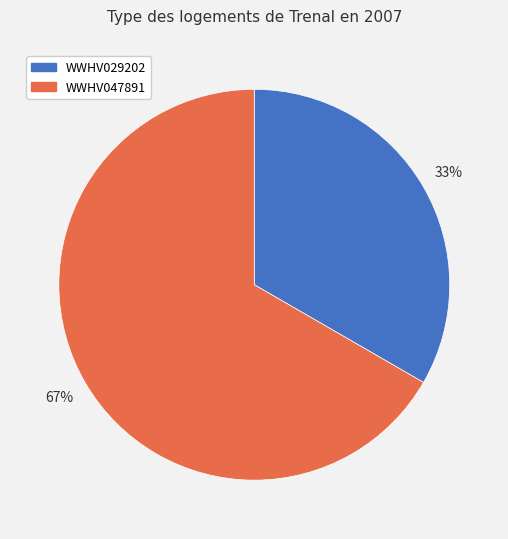

Combined, do WWHV047891 and WWHV029202 account for over 50%?

Yes